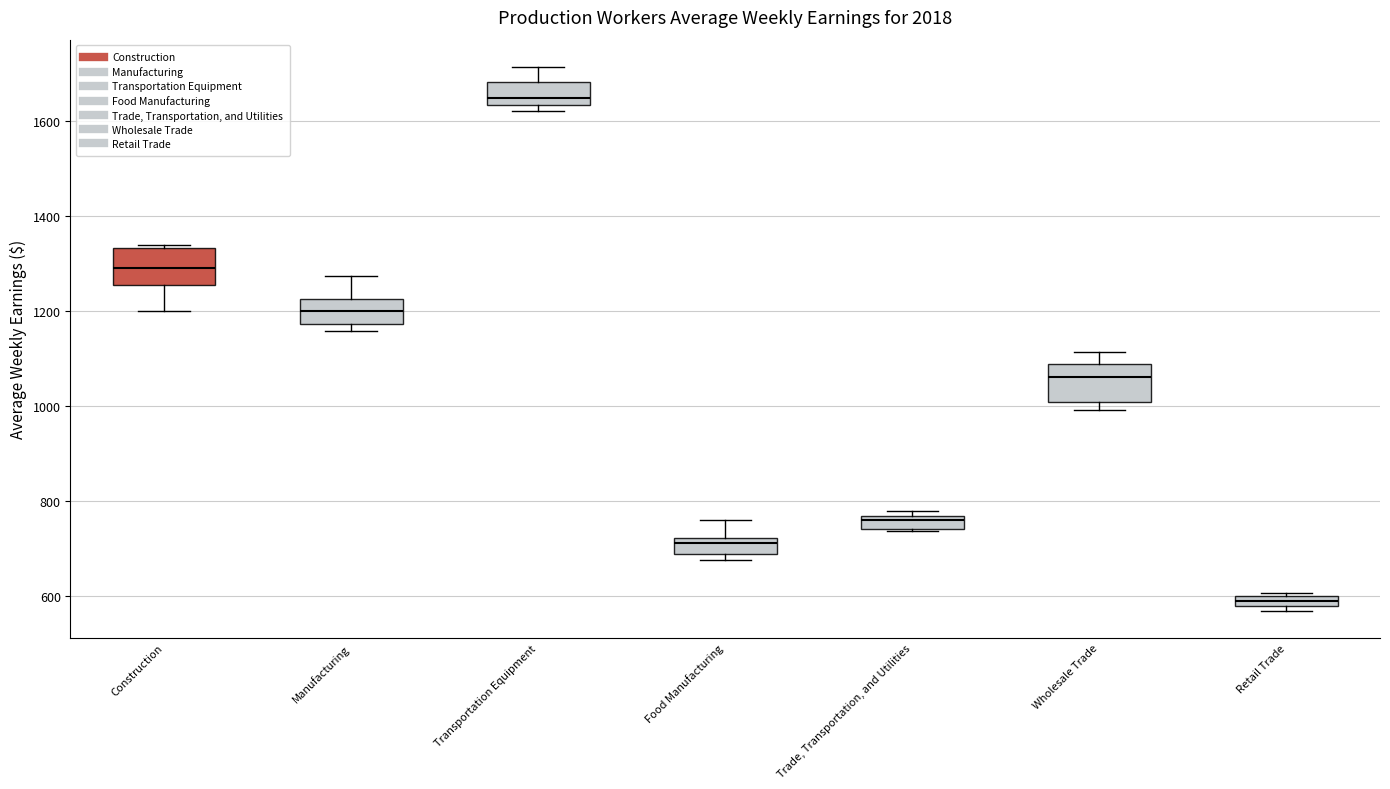

Which box has the lowest median line?

Retail Trade